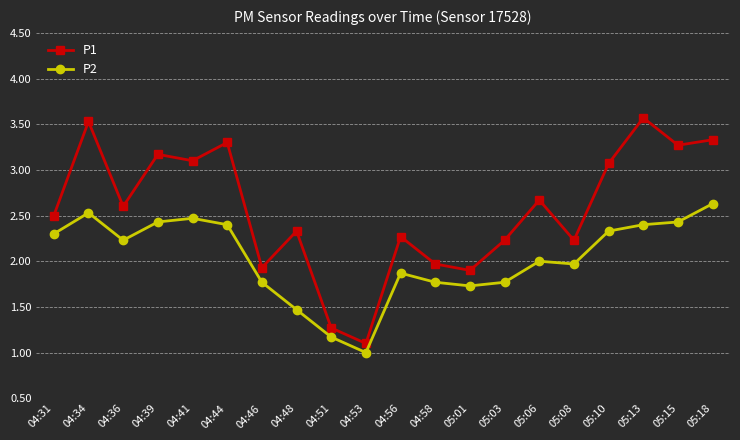

Reading right to left, what are all the values shown in this chart?

P1: 05:18=3.3	05:15=3.3	05:13=3.6	05:10=3.1	05:08=2.2	05:06=2.7	05:03=2.2	05:01=1.9	04:58=2.0	04:56=2.3	04:53=1.1	04:51=1.3	04:48=2.3	04:46=1.9	04:44=3.3	04:41=3.1	04:39=3.2	04:36=2.6	04:34=3.5	04:31=2.5
P2: 05:18=2.6	05:15=2.4	05:13=2.4	05:10=2.3	05:08=2.0	05:06=2.0	05:03=1.8	05:01=1.7	04:58=1.8	04:56=1.9	04:53=1.0	04:51=1.2	04:48=1.5	04:46=1.8	04:44=2.4	04:41=2.5	04:39=2.4	04:36=2.2	04:34=2.5	04:31=2.3